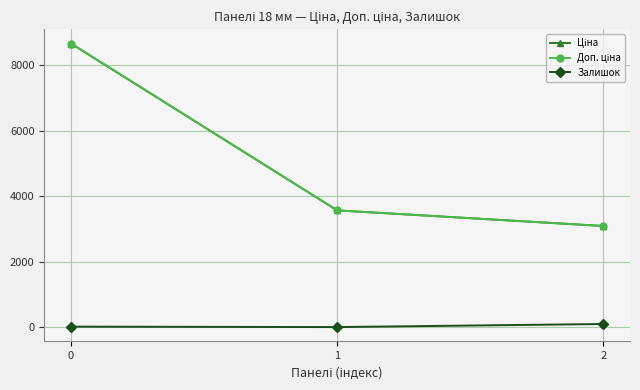

What is the difference between the highest and lowest values at 1?

3567.6